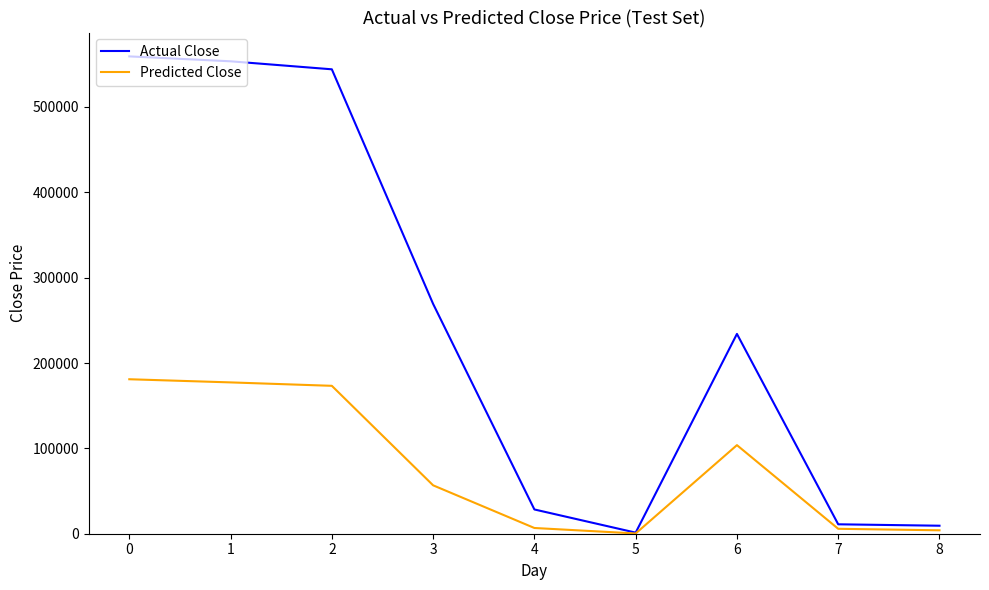

At 4, list the series in order from largest to smallest.

Actual Close, Predicted Close